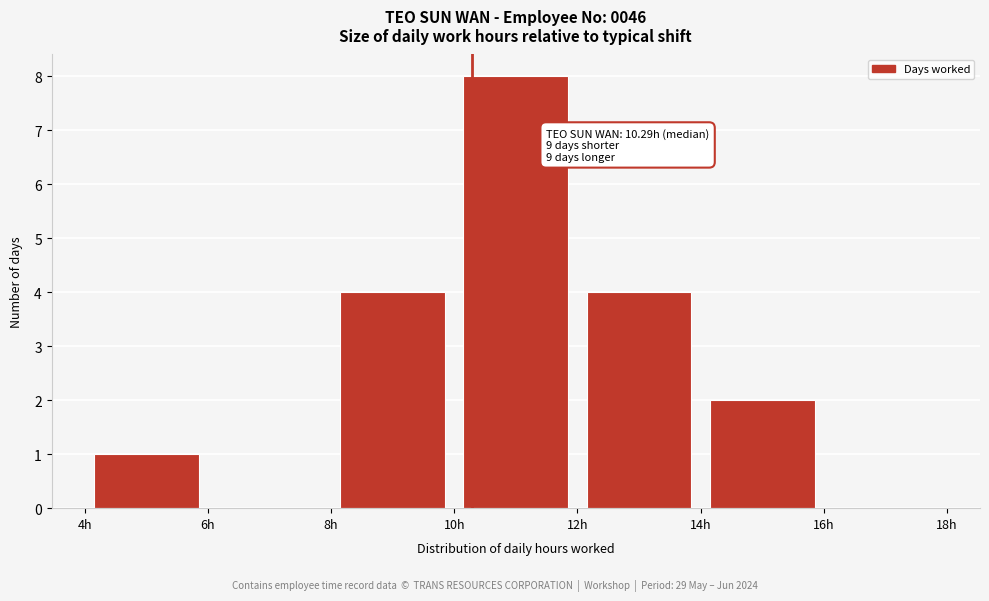

Over which range of the x-axis is the bar tallest?

10 to 12